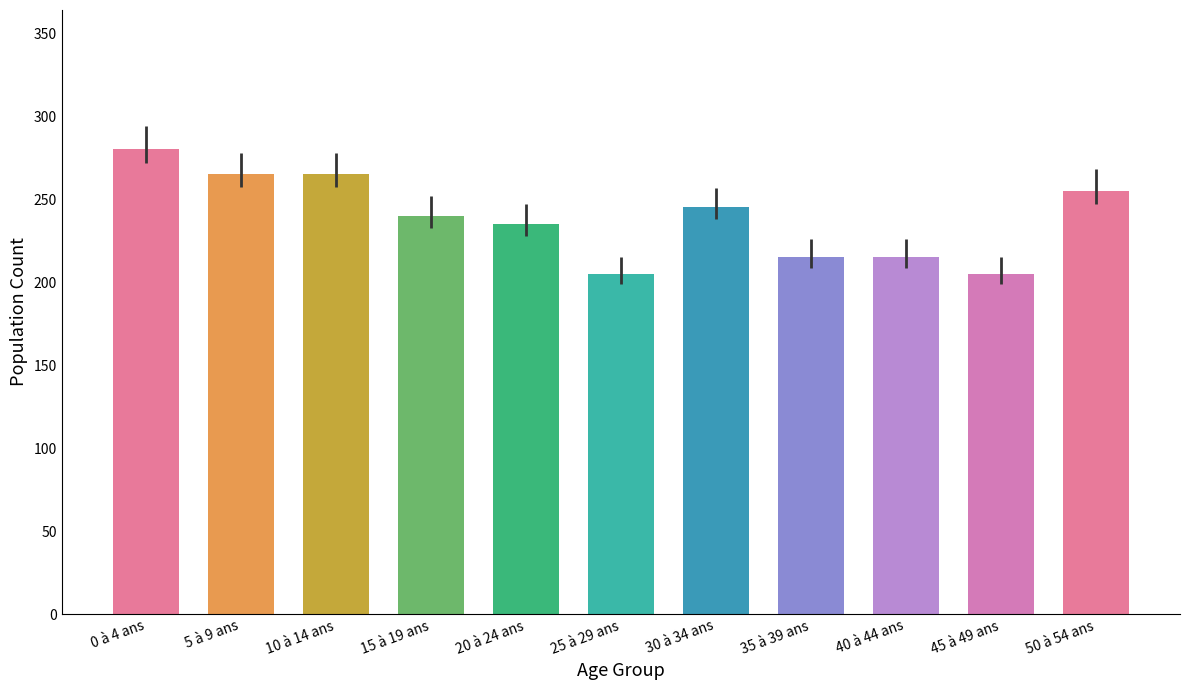

Where does the errors series first go above 12?

0 à 4 ans